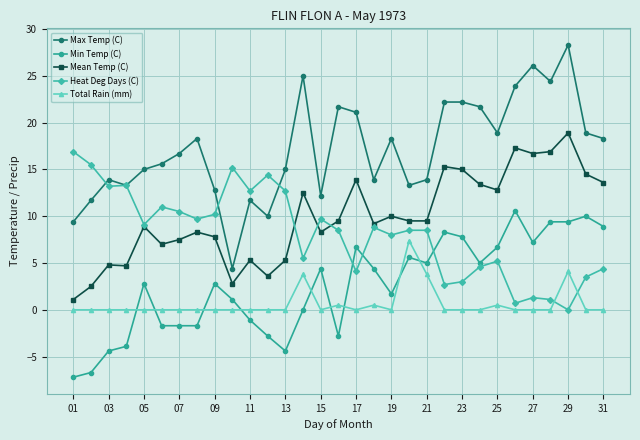

Which series has the largest total across all categories?

Max Temp (C)